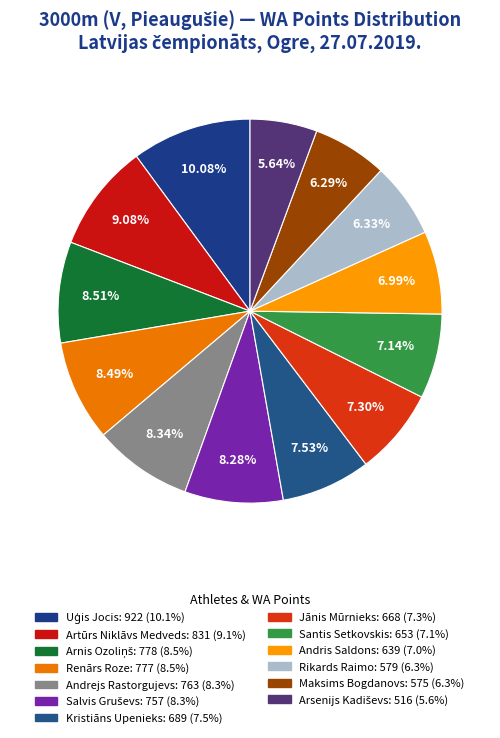

Which category has the smallest portion of the pie?

Arsenijs Kadiševs